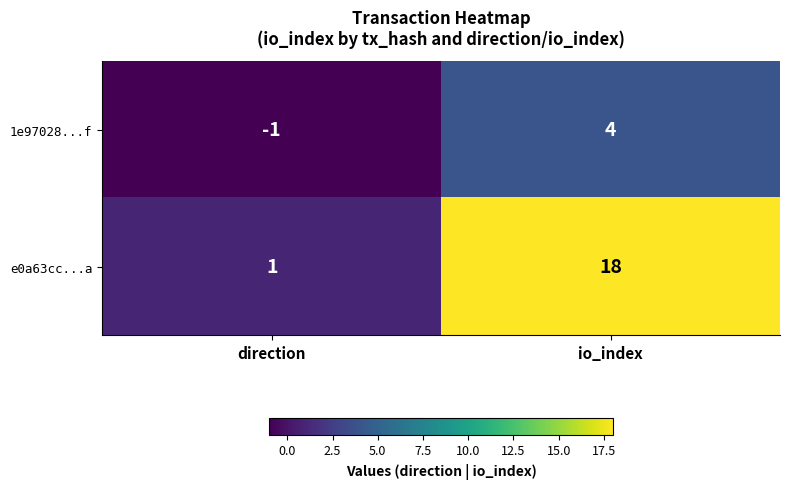

What is the smallest value displayed?

-1